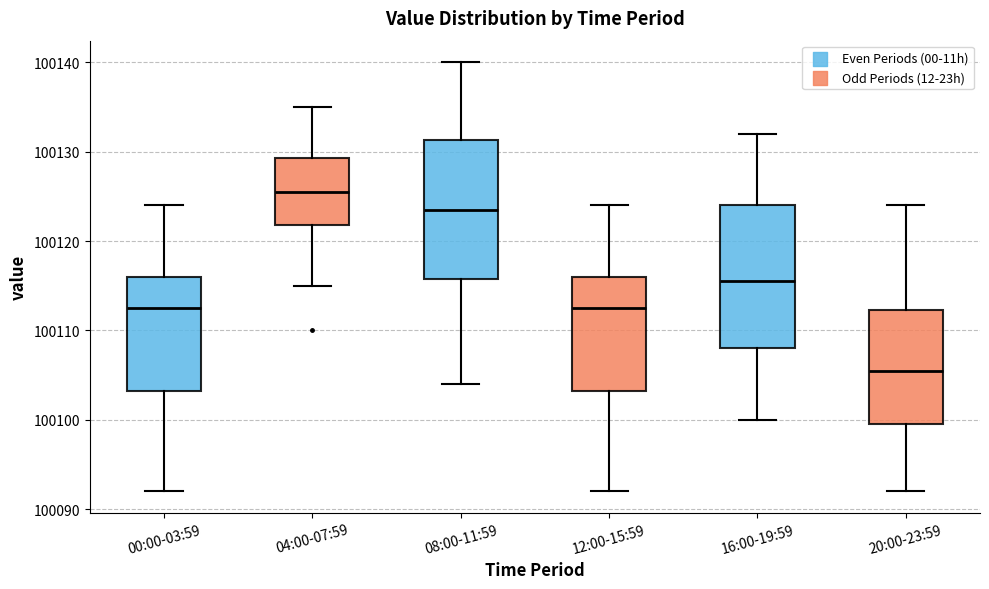

Reading left to right, transcribe this box plot: for each box, give where its median line is, the range the box spans, and where its two whiskers end, as read against the y-axis. The values are not printed on the chart, so give them approximately, as read against the axis.

00:00-03:59: median 100113, box 100103 to 100116, whiskers 100092 to 100124
04:00-07:59: median 100126, box 100122 to 100129, whiskers 100115 to 100135
08:00-11:59: median 100124, box 100116 to 100131, whiskers 100104 to 100140
12:00-15:59: median 100113, box 100103 to 100116, whiskers 100092 to 100124
16:00-19:59: median 100116, box 100108 to 100124, whiskers 100100 to 100132
20:00-23:59: median 100106, box 100100 to 100112, whiskers 100092 to 100124